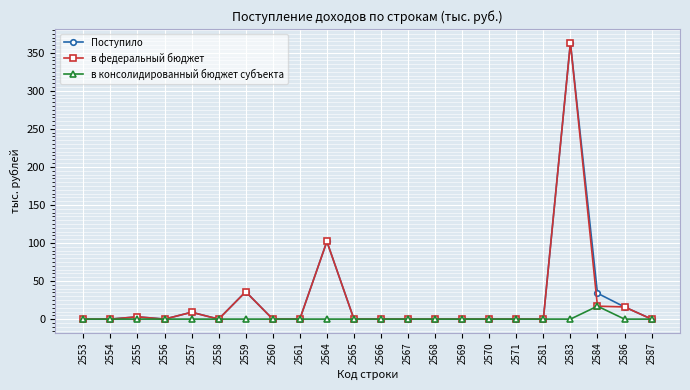

True or false: в консолидированный бюджет субъекта has a value of 12 at 2564.

False